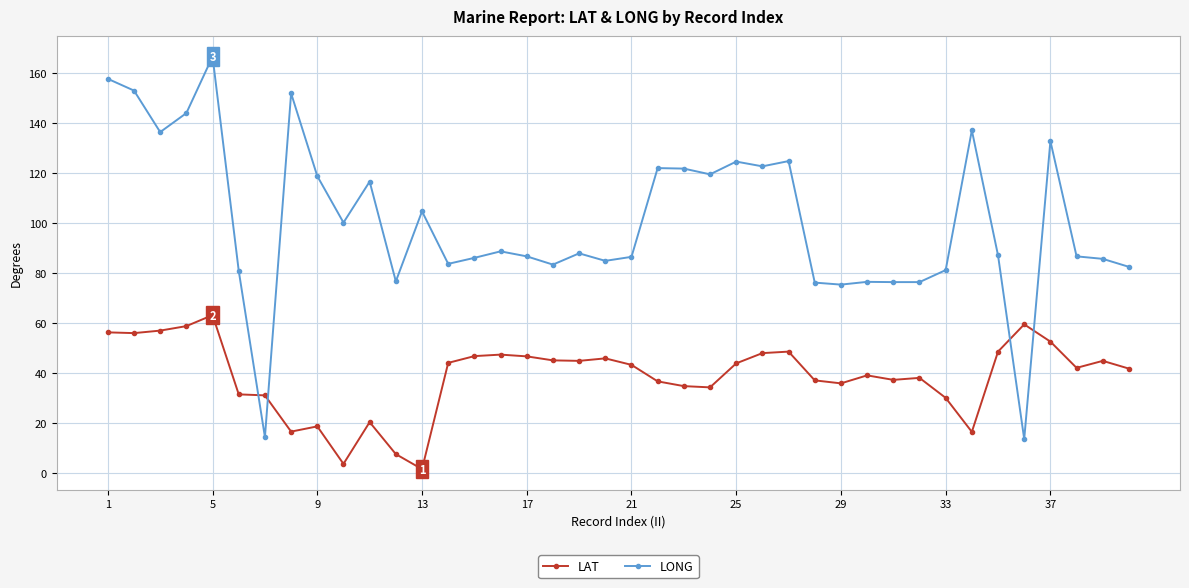

What is the highest value of the LAT series?

63.1